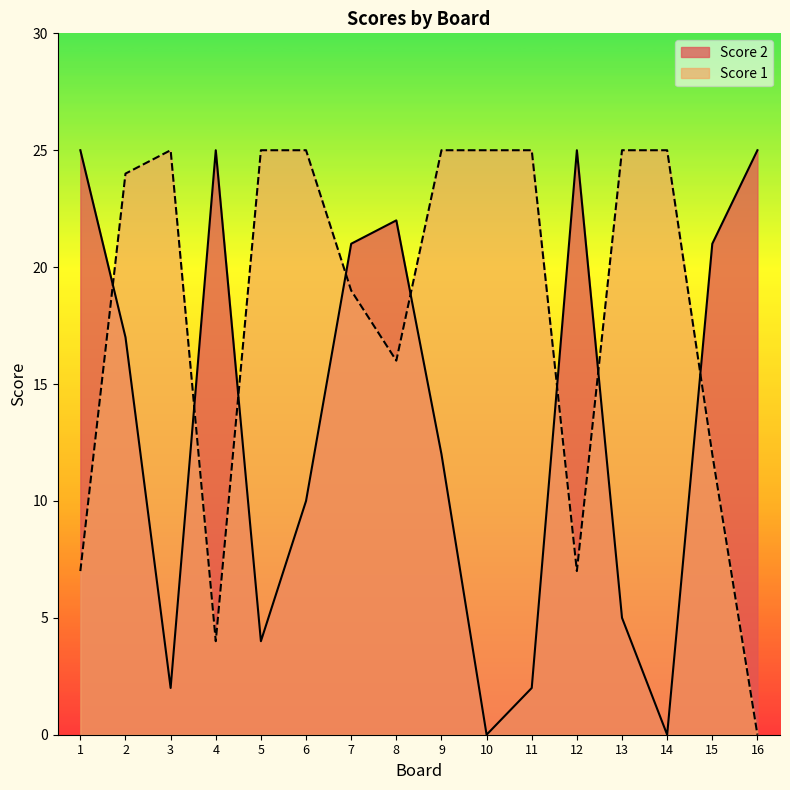

Reading right to left, list all the values displayed in this chart.

Score 1: 16=0	15=12	14=25	13=25	12=7	11=25	10=25	9=25	8=16	7=19	6=25	5=25	4=4	3=25	2=24	1=7
Score 2: 16=25	15=21	14=0	13=5	12=25	11=2	10=0	9=12	8=22	7=21	6=10	5=4	4=25	3=2	2=17	1=25